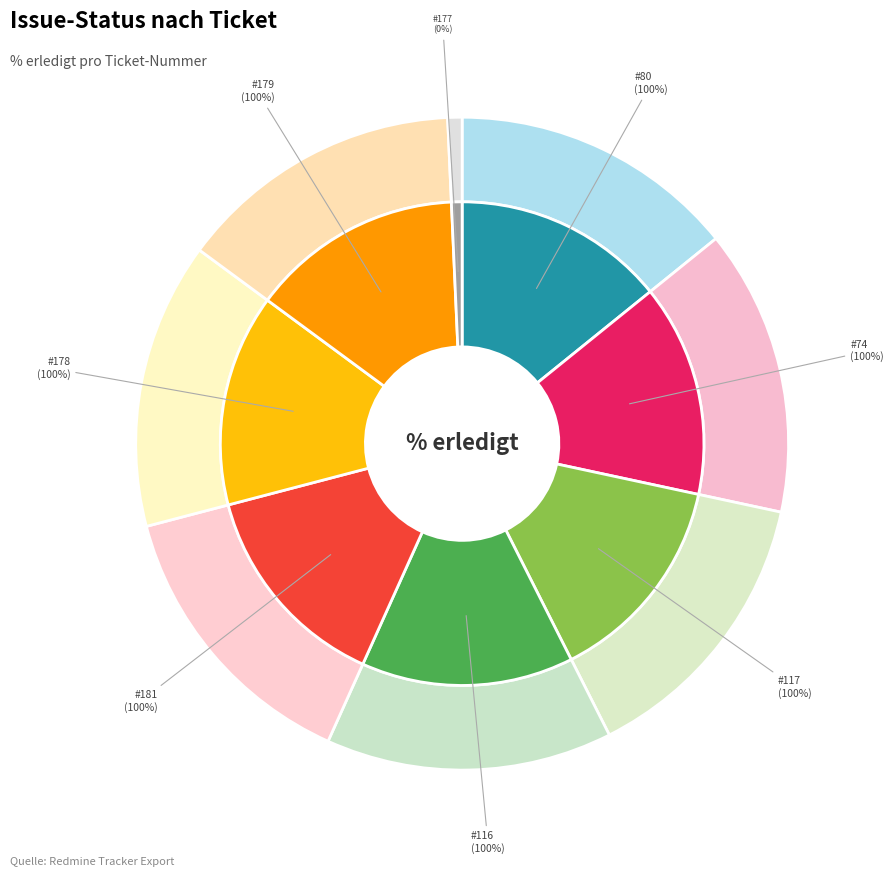

How many slices are in this pie chart?

8